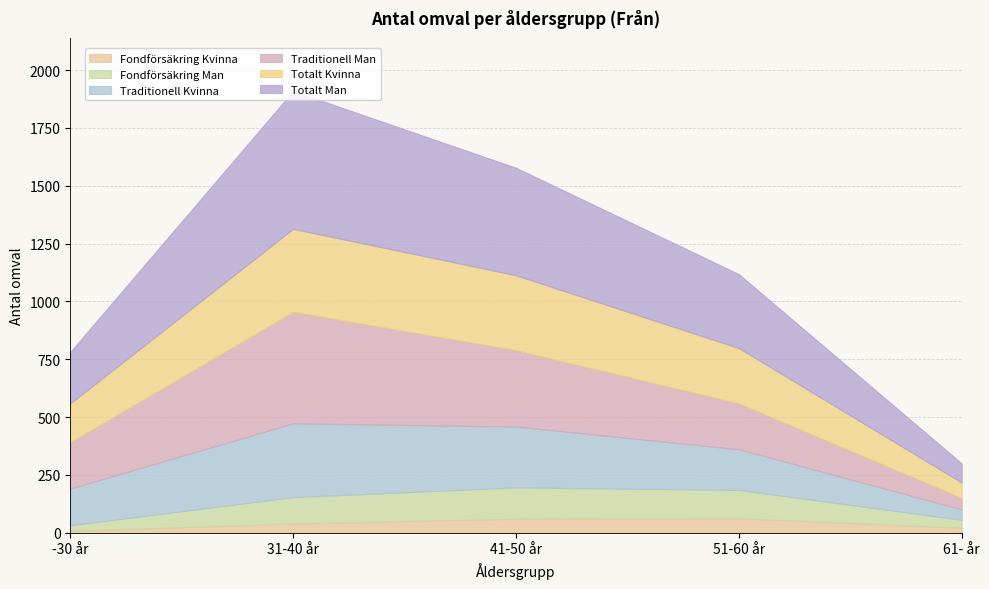

True or false: Traditionell Man has more than 0 points higher than both neighbors.

True